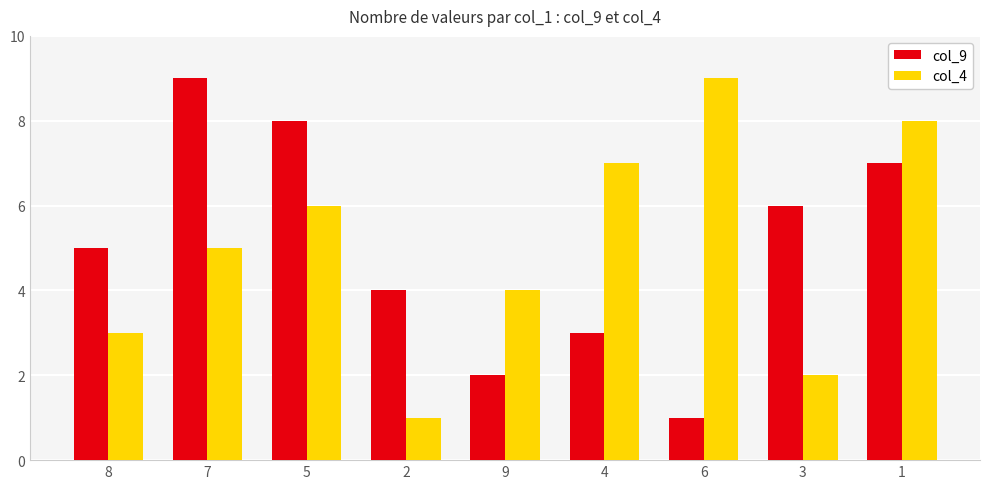

Count the number of categories in the chart.

9